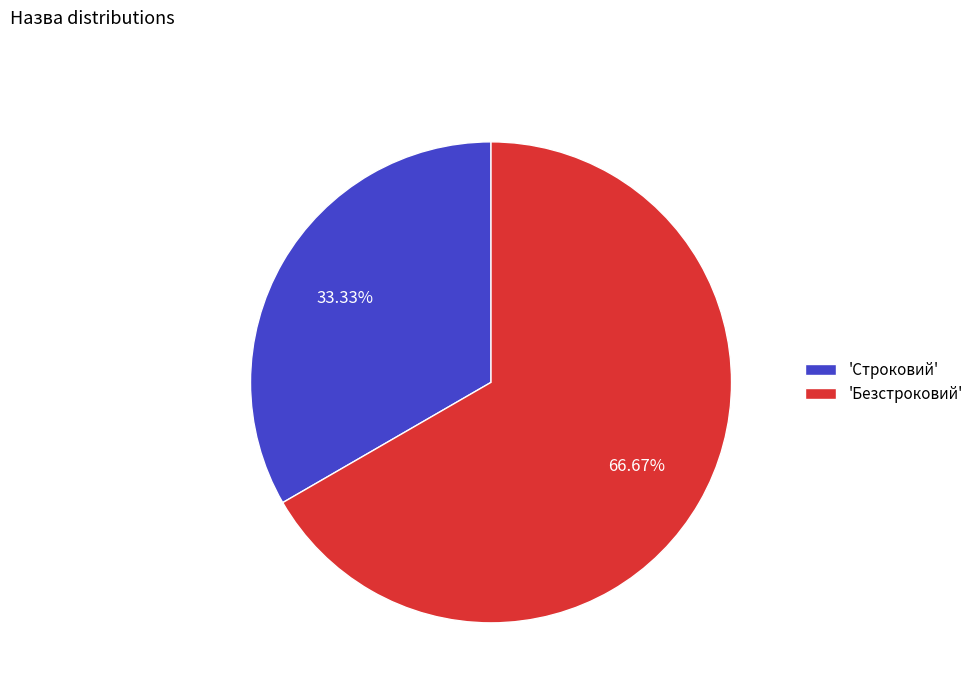

Which slice represents more than half of the pie?

'Безстроковий'